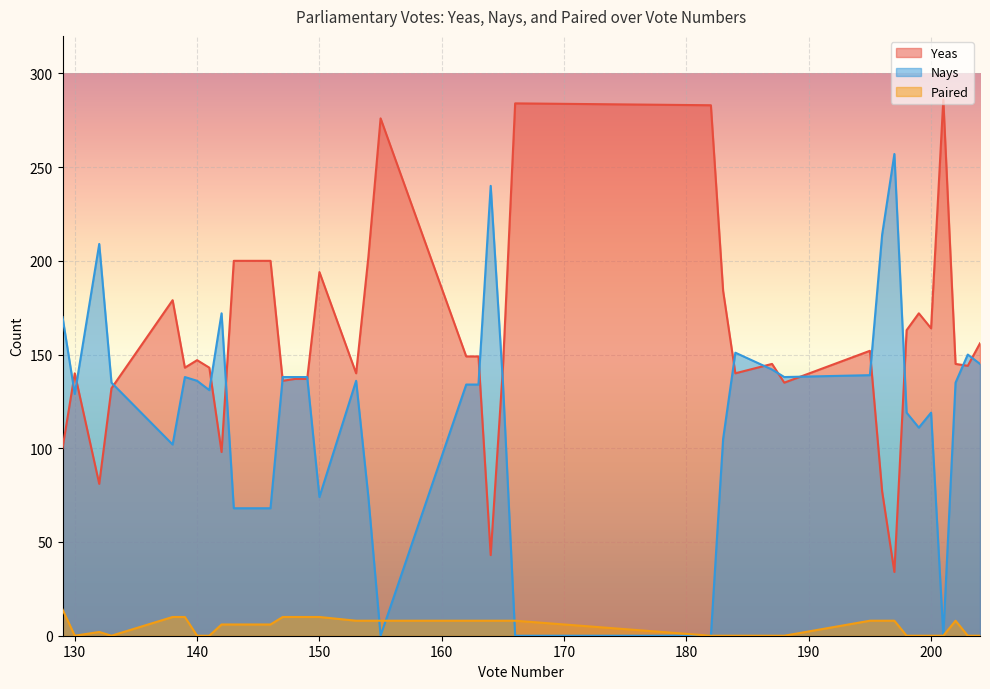

At 196, list the series in order from largest to smallest.

Nays, Yeas, Paired